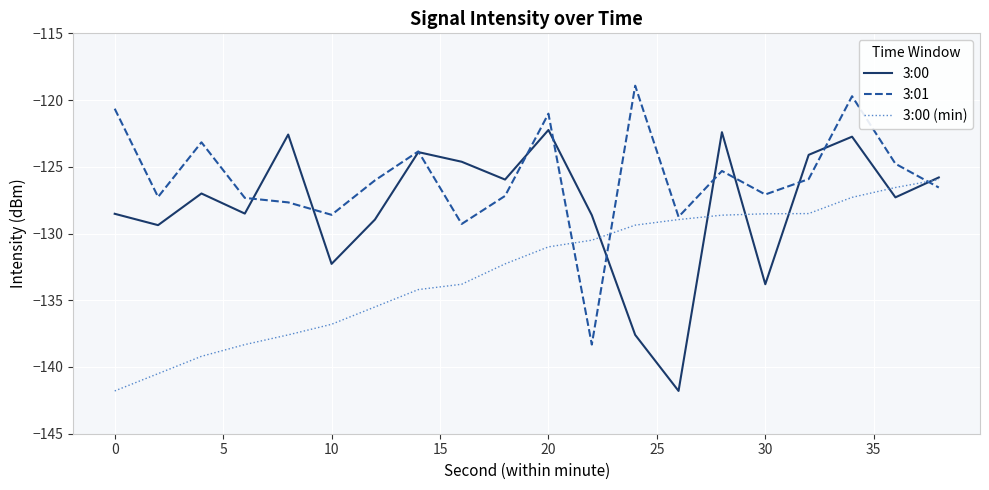

What is the sum of all 3:00 values?

-2558.1